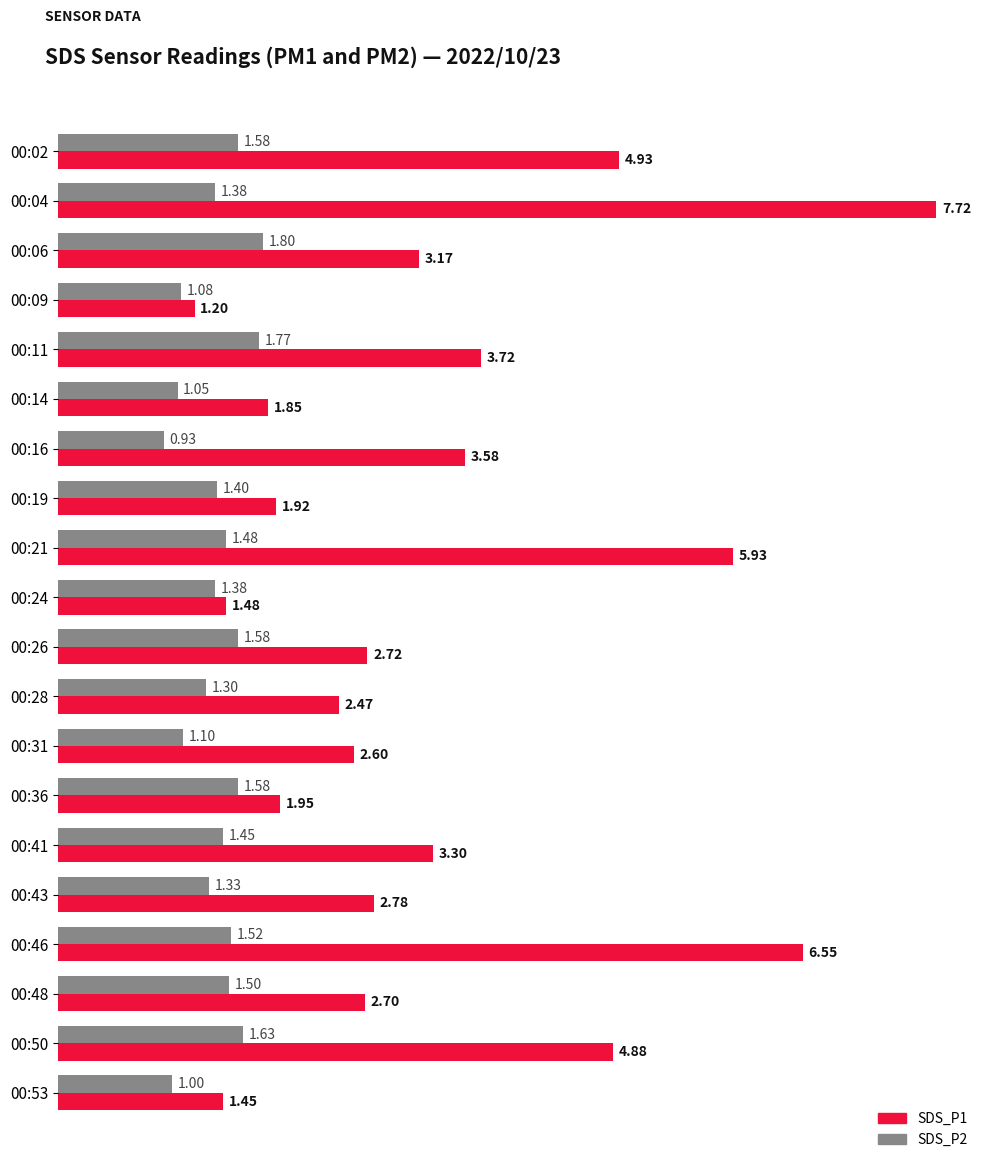

Which category has the highest value in the SDS_P1 series?

00:04